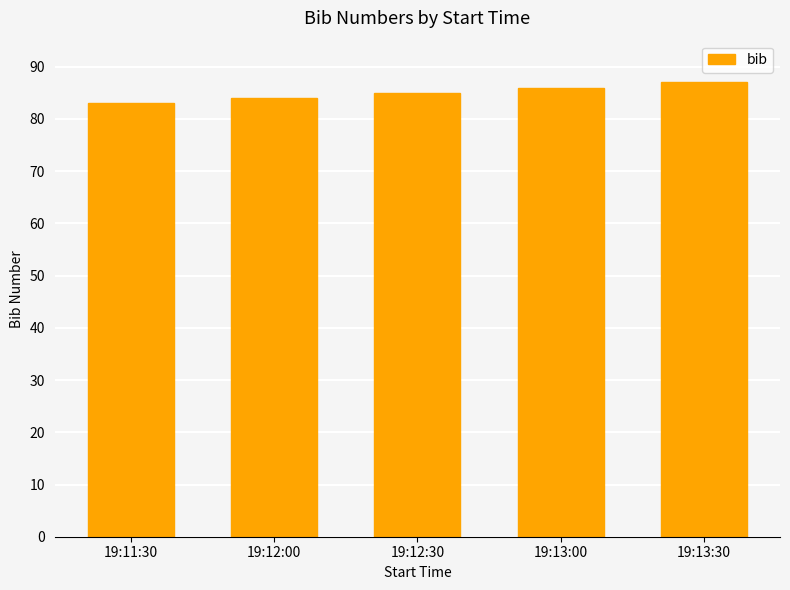

Reading left to right, extract all data points from this chart.

19:11:30=83	19:12:00=84	19:12:30=85	19:13:00=86	19:13:30=87